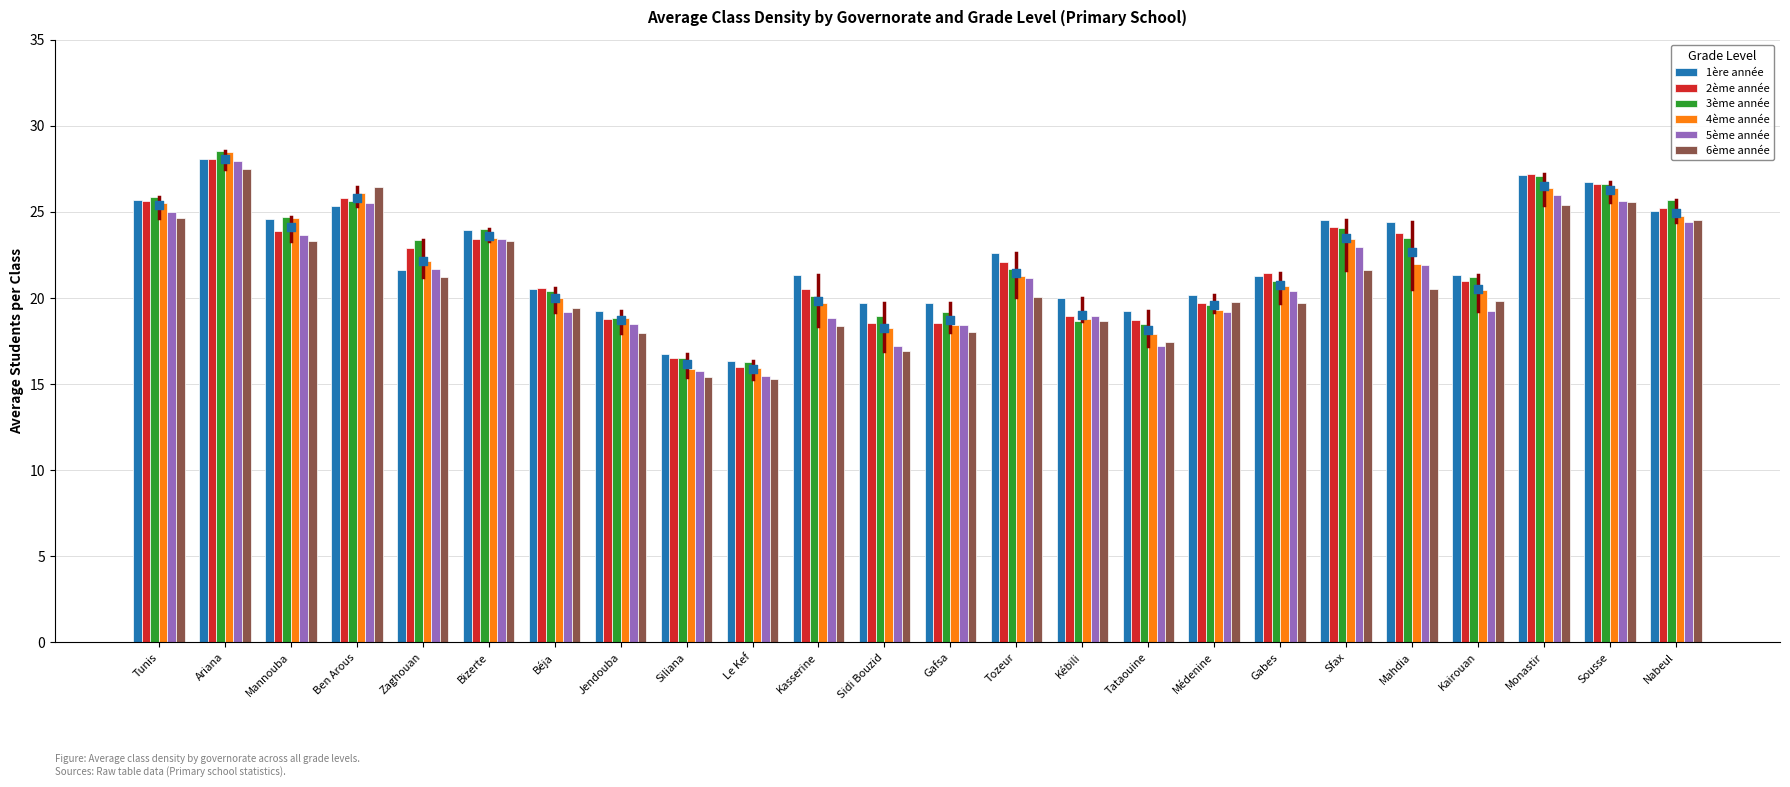

What are all the series names shown in the legend?

1ère année, 2ème année, 3ème année, 4ème année, 5ème année, 6ème année